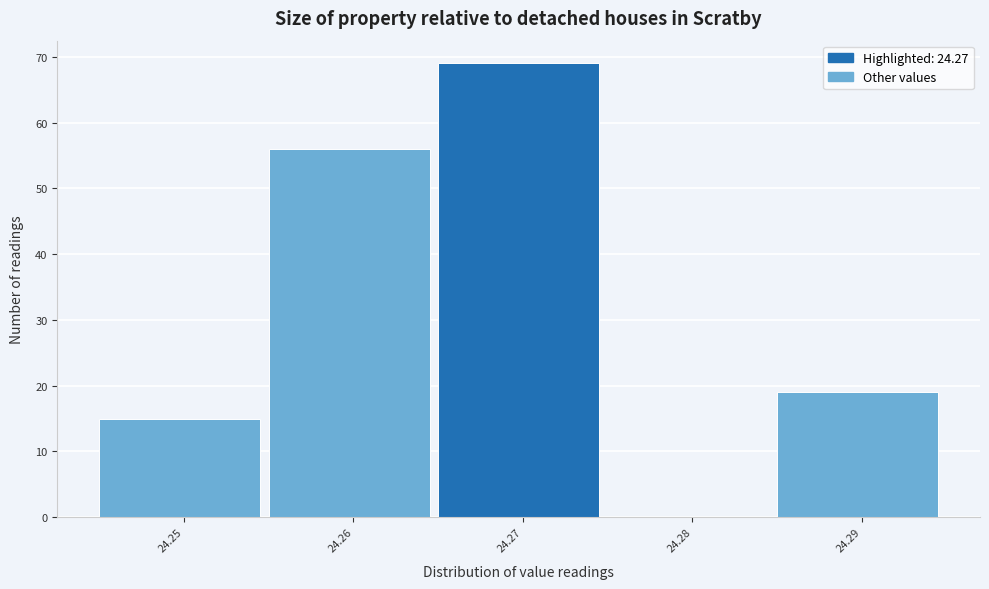

What is the height of the bar covering 24.255 to 24.265 on the x-axis? The values are not printed on the chart, so give them approximately, as read against the axis.

56